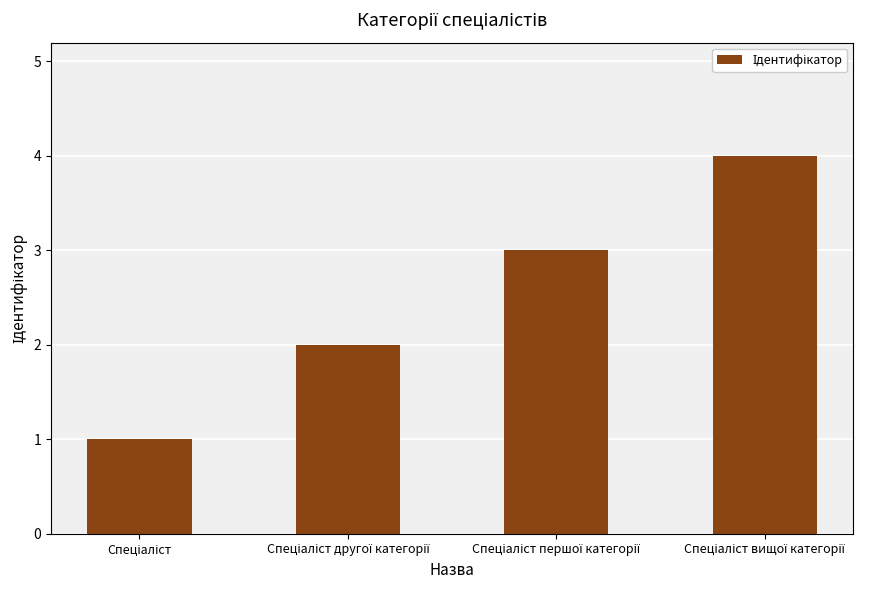

Does the chart contain any negative values?

No